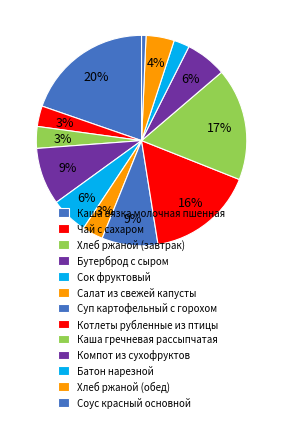

Which slice is the smallest?

Соус красный основной